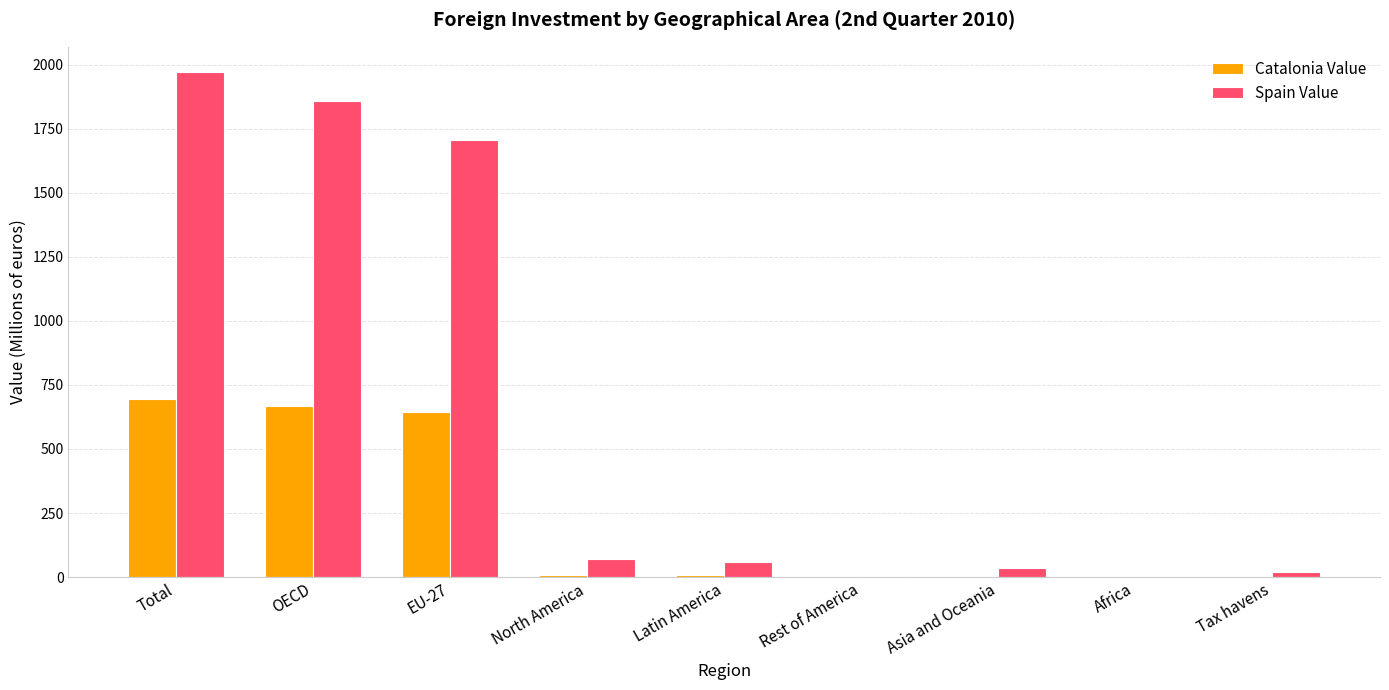

True or false: Spain Value has a value of 60.6 at Latin America.

True